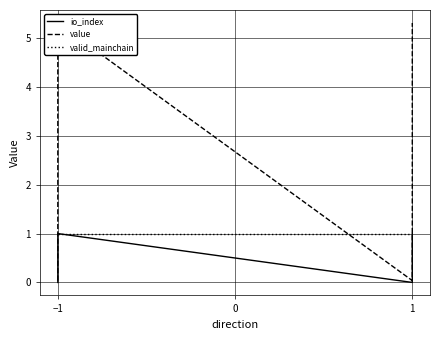

Which series changed the most between −2 and −1?

value